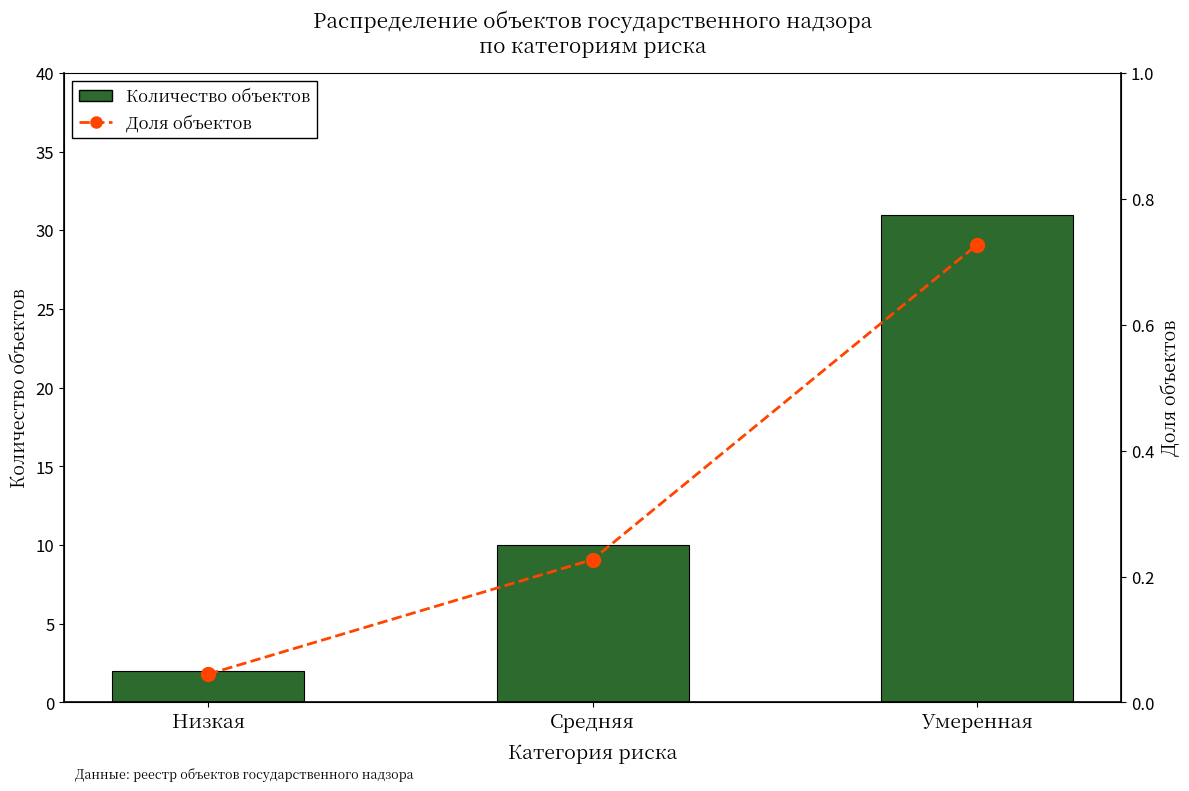

What is the average value of the Количество объектов series?

14.3